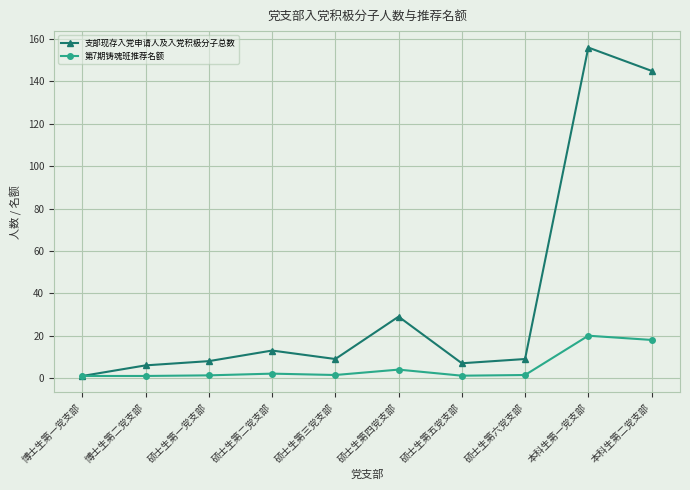

Which series has the largest range (max minus min)?

支部现存入党申请人及入党积极分子总数